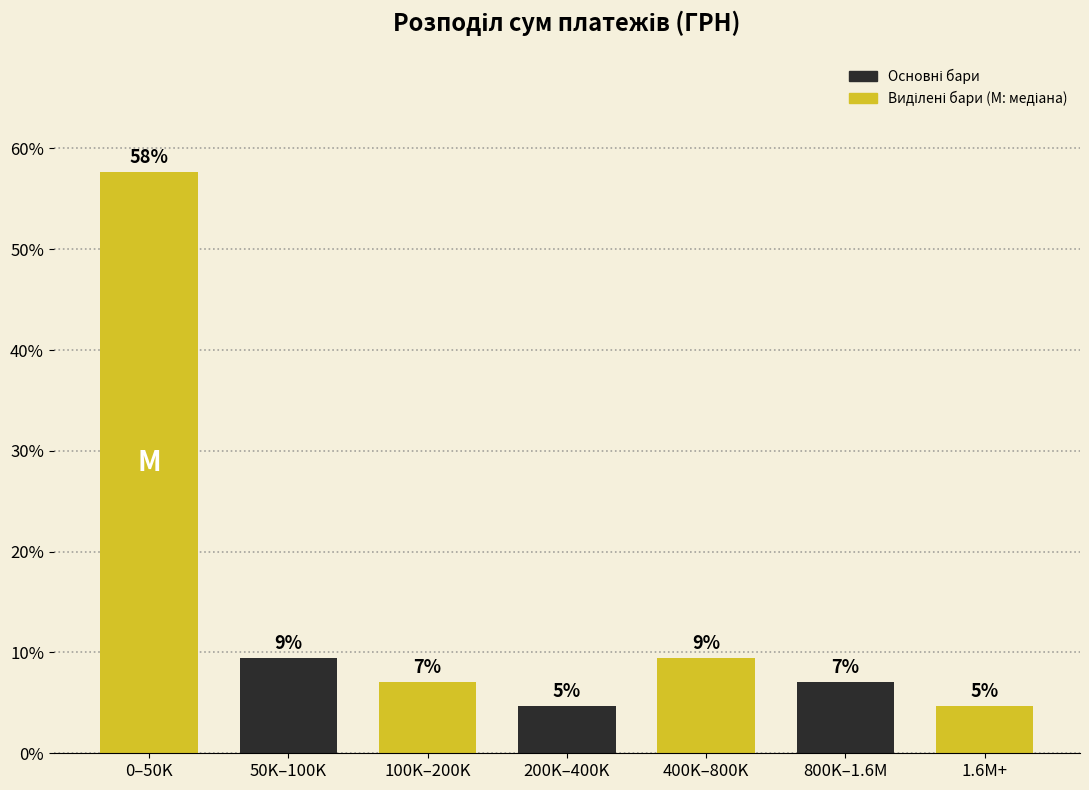

How many bars are there in total?

7